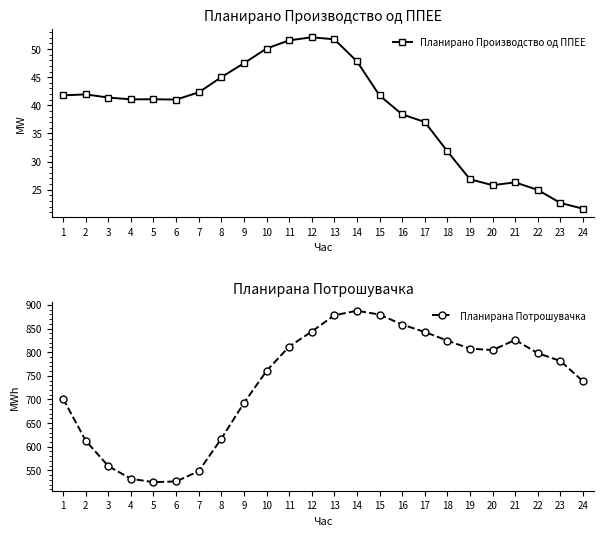

What is the total value across all series at 7?

590.4